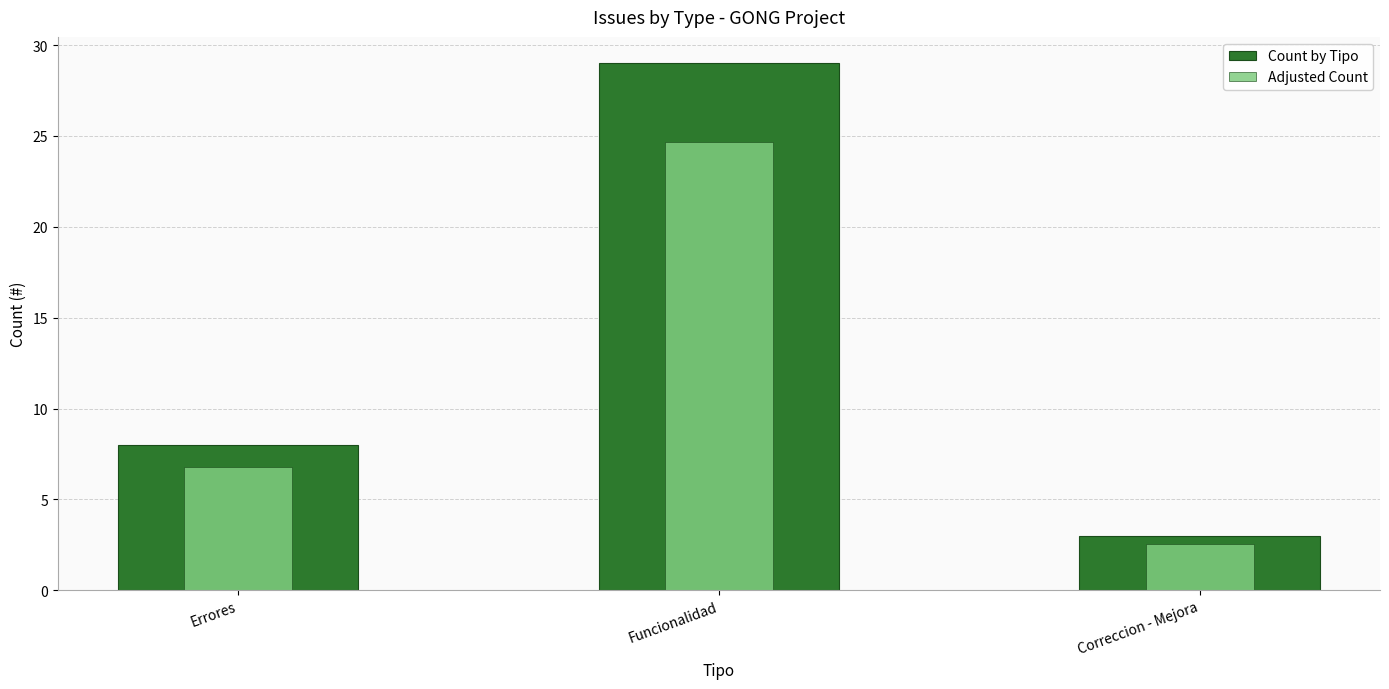

Reading right to left, transcribe all the data shown in this chart.

Count by Tipo: 3.0	29.0	8.0
Adjusted Count: 2.5	24.6	6.8